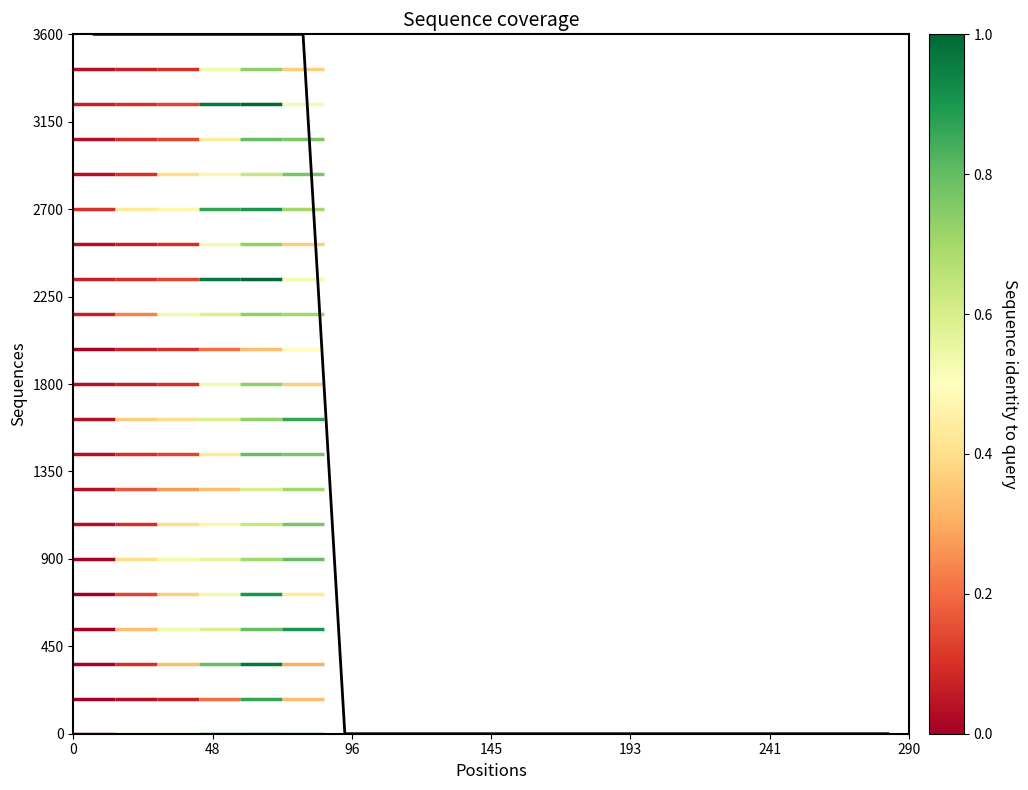

What is the difference between the maximum and minimum values?

3600